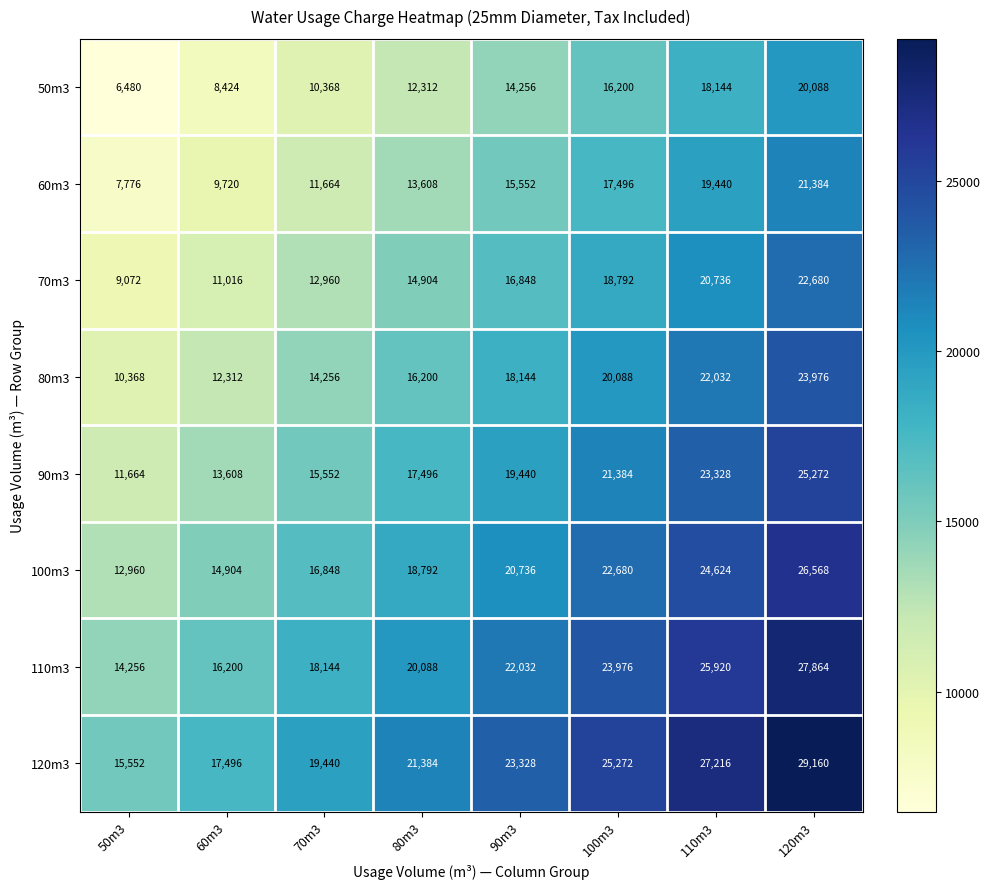

At which category does the chart reach its peak across all series?

120m3